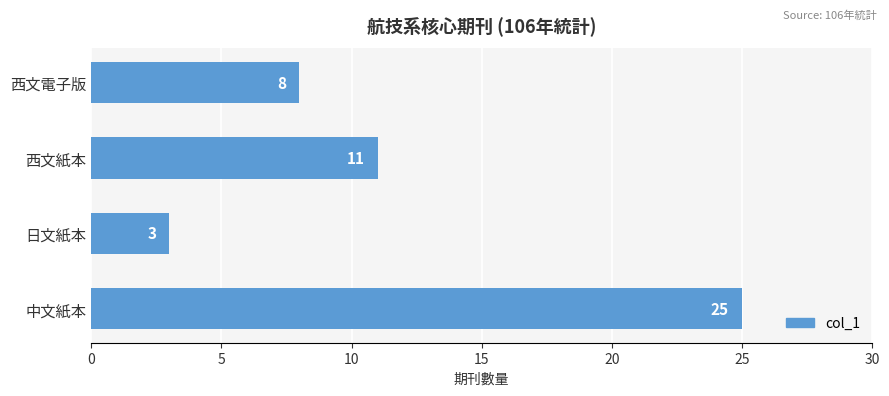

Rank the categories by value from lowest to highest.

日文紙本, 西文電子版, 西文紙本, 中文紙本